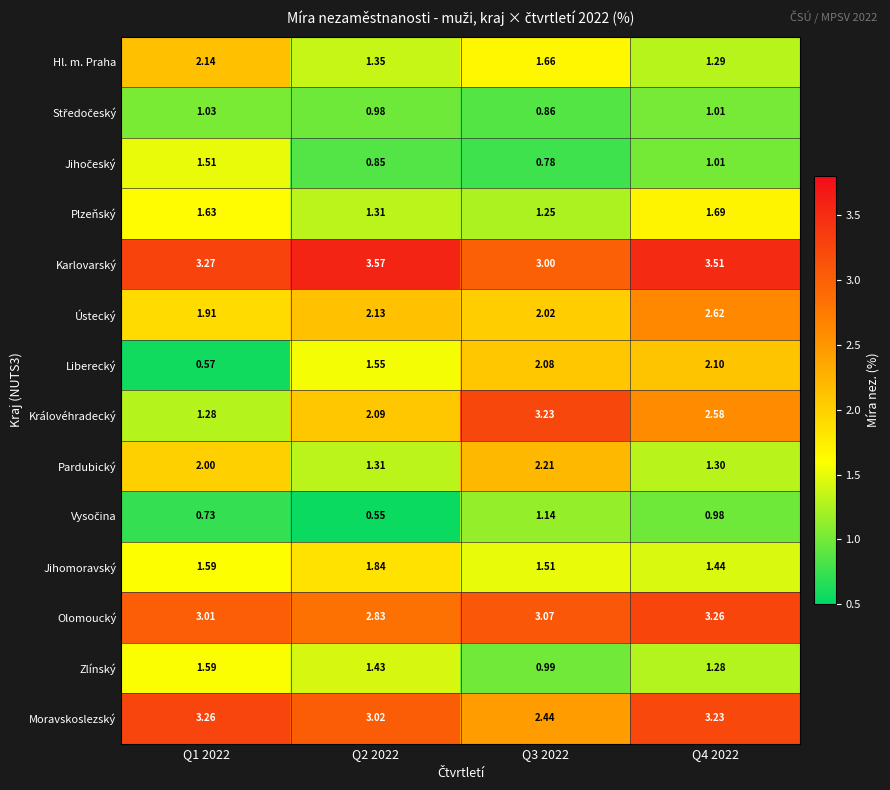

Which series has the largest total across all categories?

Karlovarský